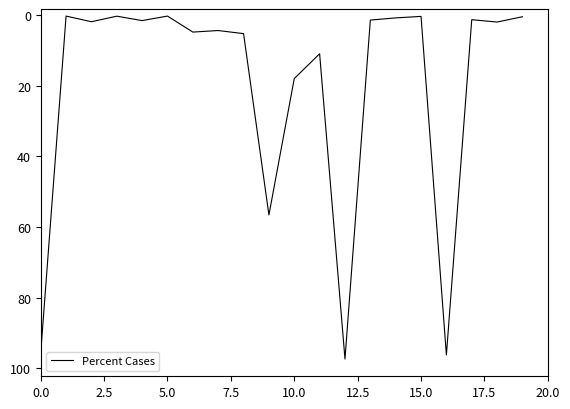

What is the difference between the maximum and minimum values?

97.1